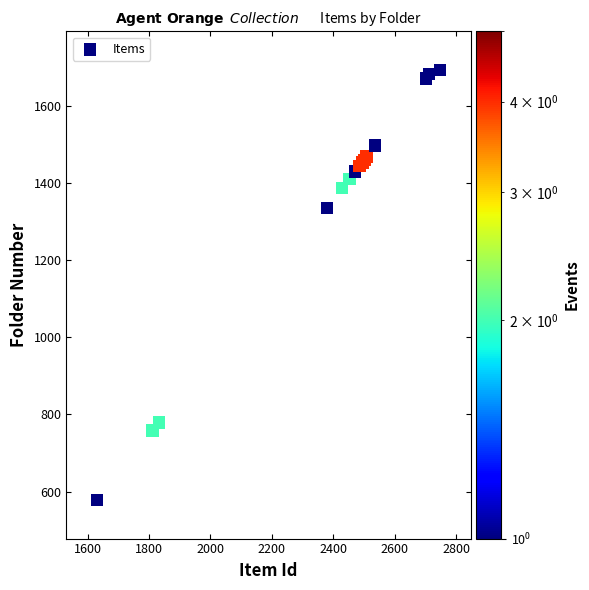

What Y value in the scatter plot is closest to 1136?

1336